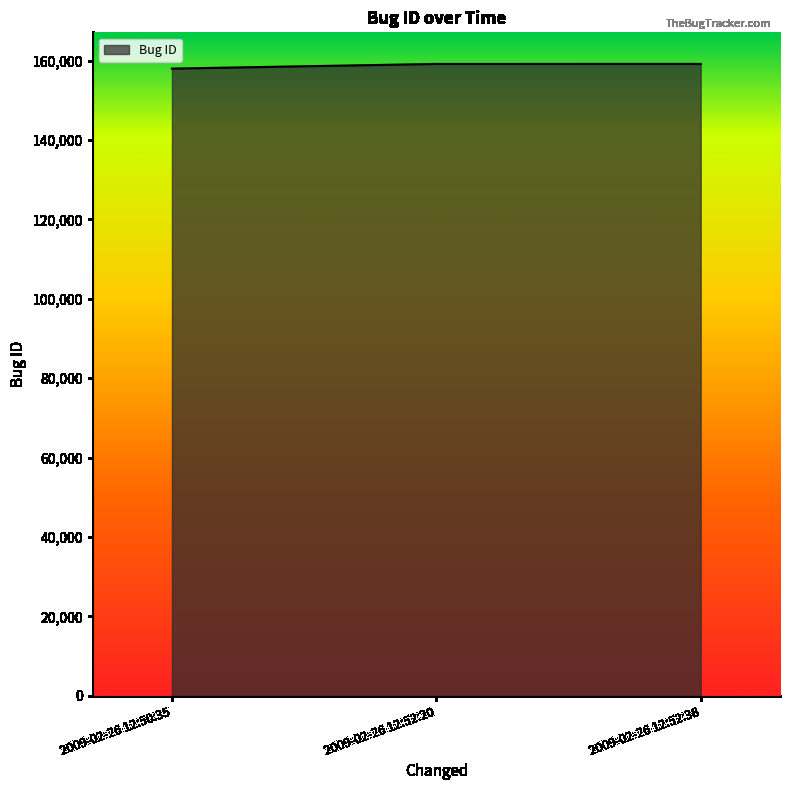

What is the maximum value shown in the chart?

159143